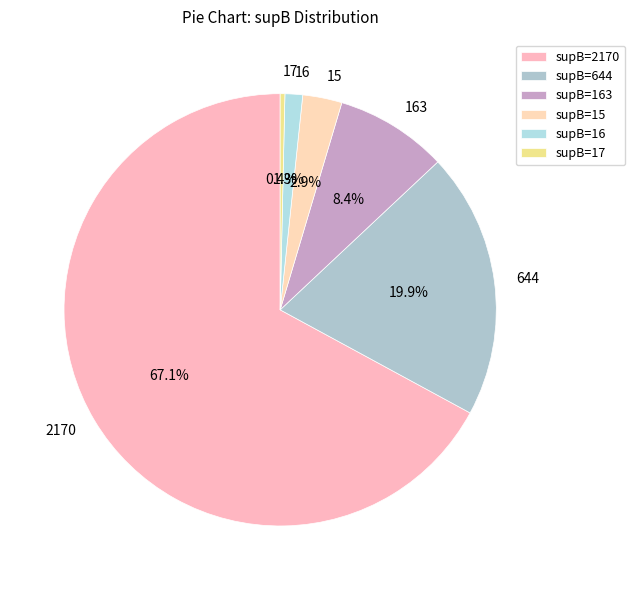

Which has a higher value, 644 or 163?

644